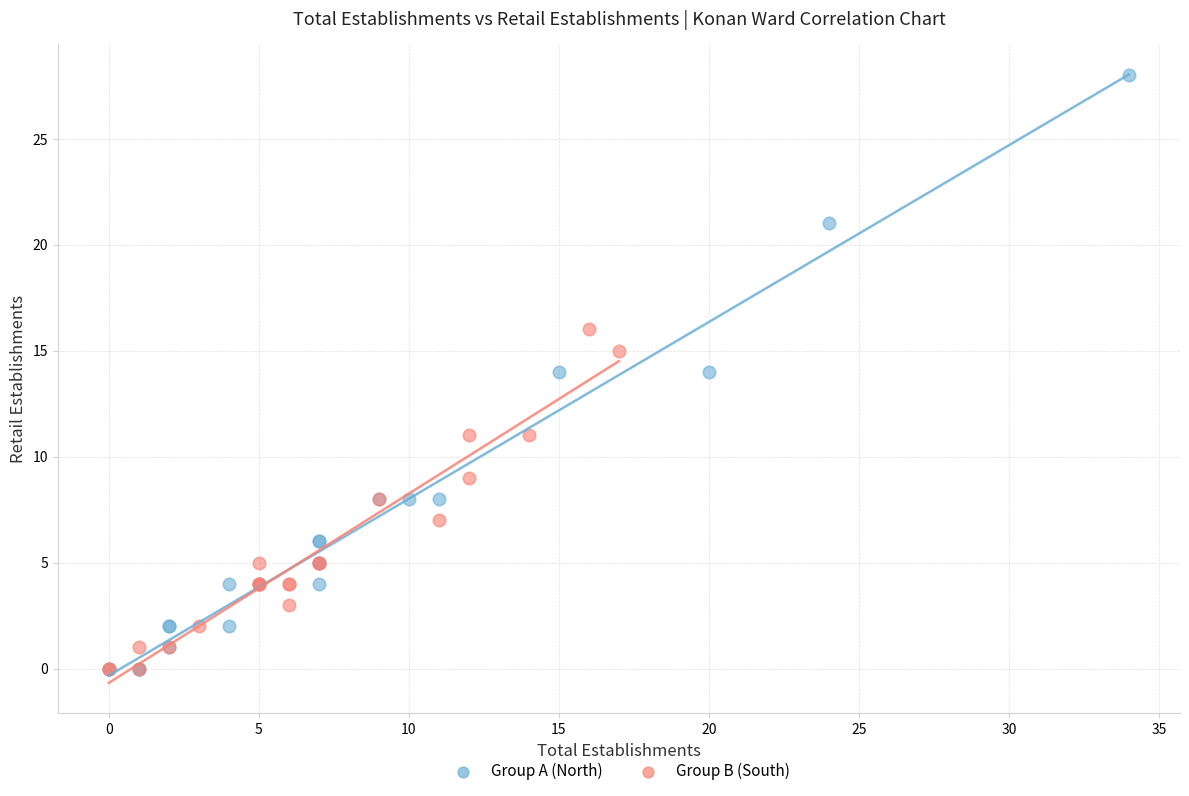

Which series has the widest spread of Y values?

Group A (North)